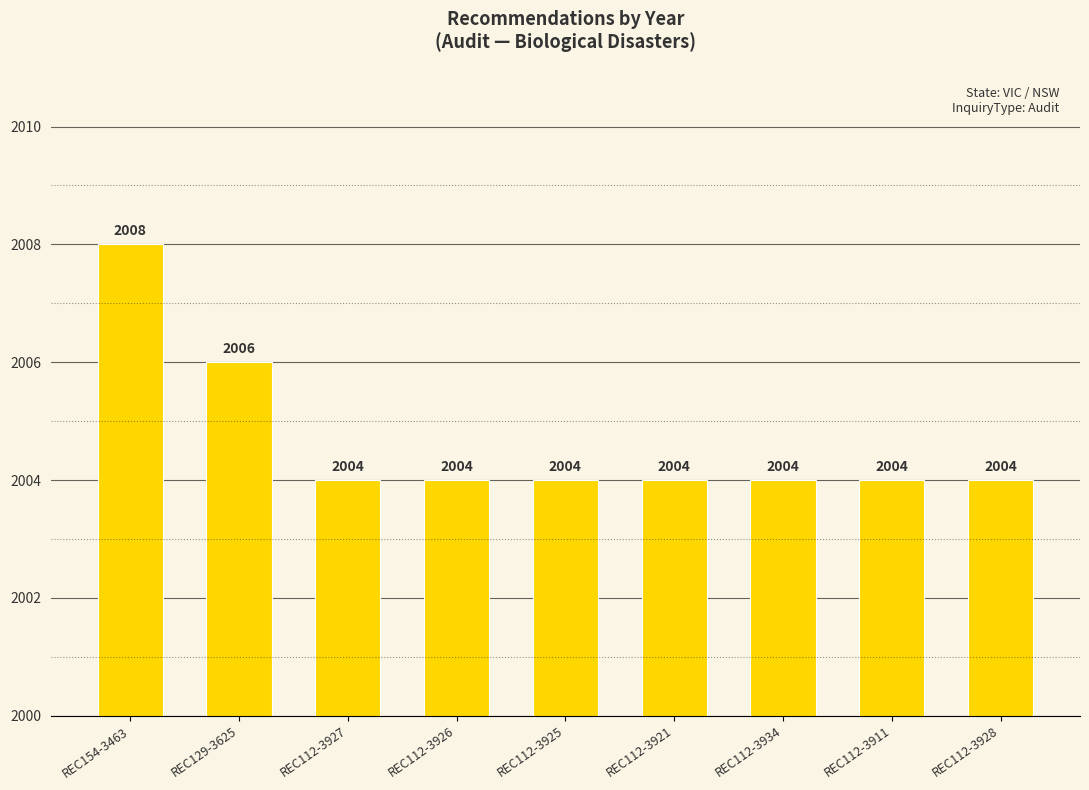

Is it true that the value at REC112-3926 is 2004?

True